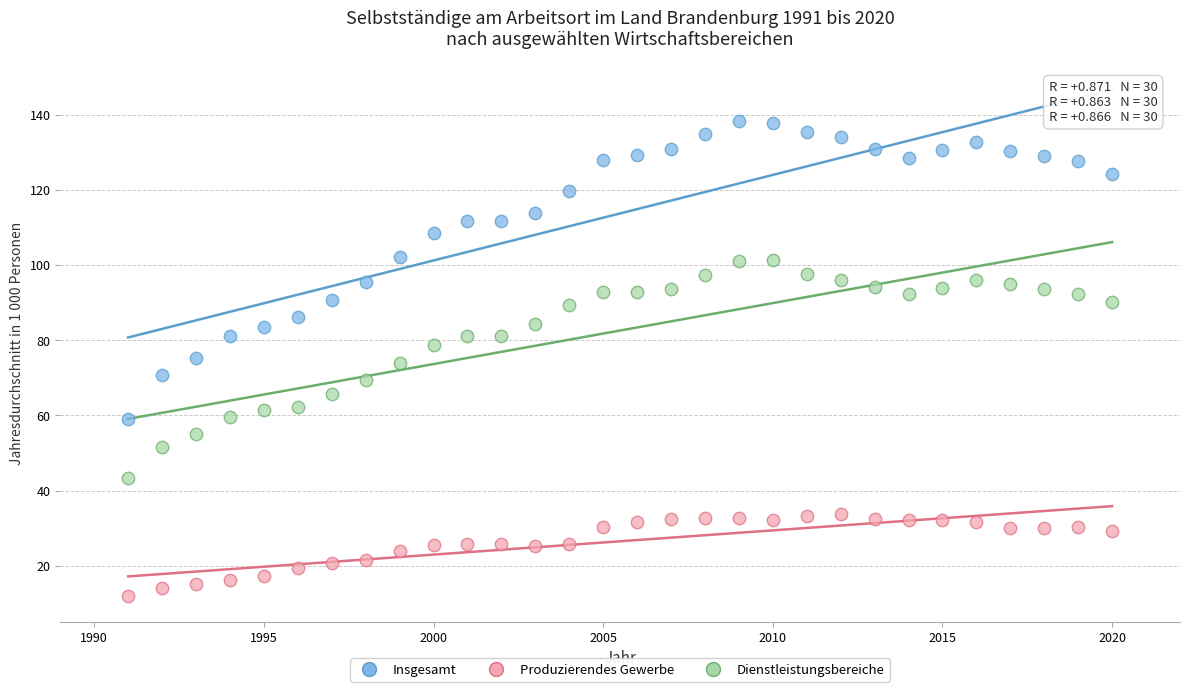

Across all data points, what is the range of Y values (max minus min)?

126.5